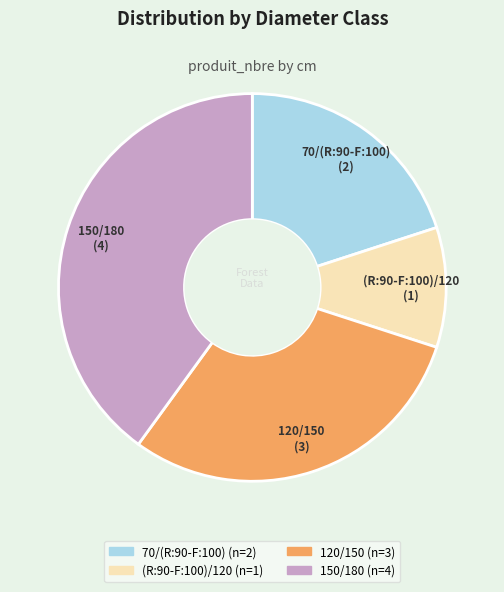

What is the ratio of the value at (R:90-F:100)/120 to the value at 70/(R:90-F:100)?

0.5